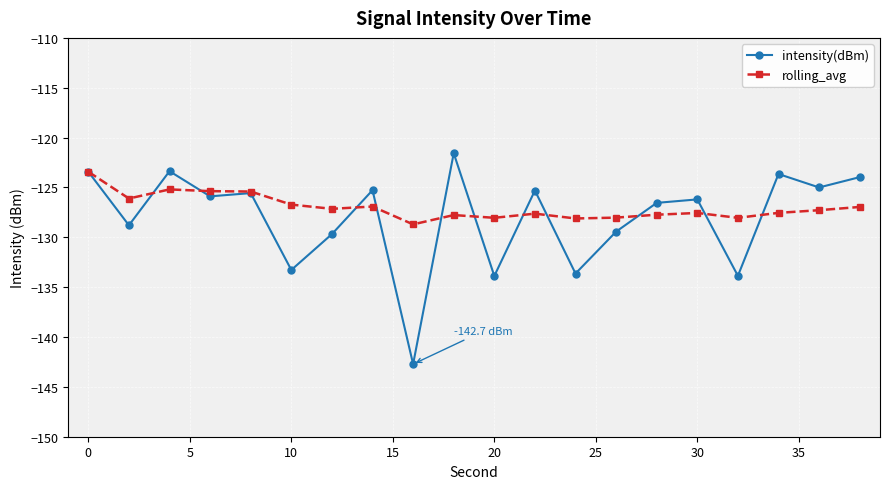

How many lines are shown in the chart?

2